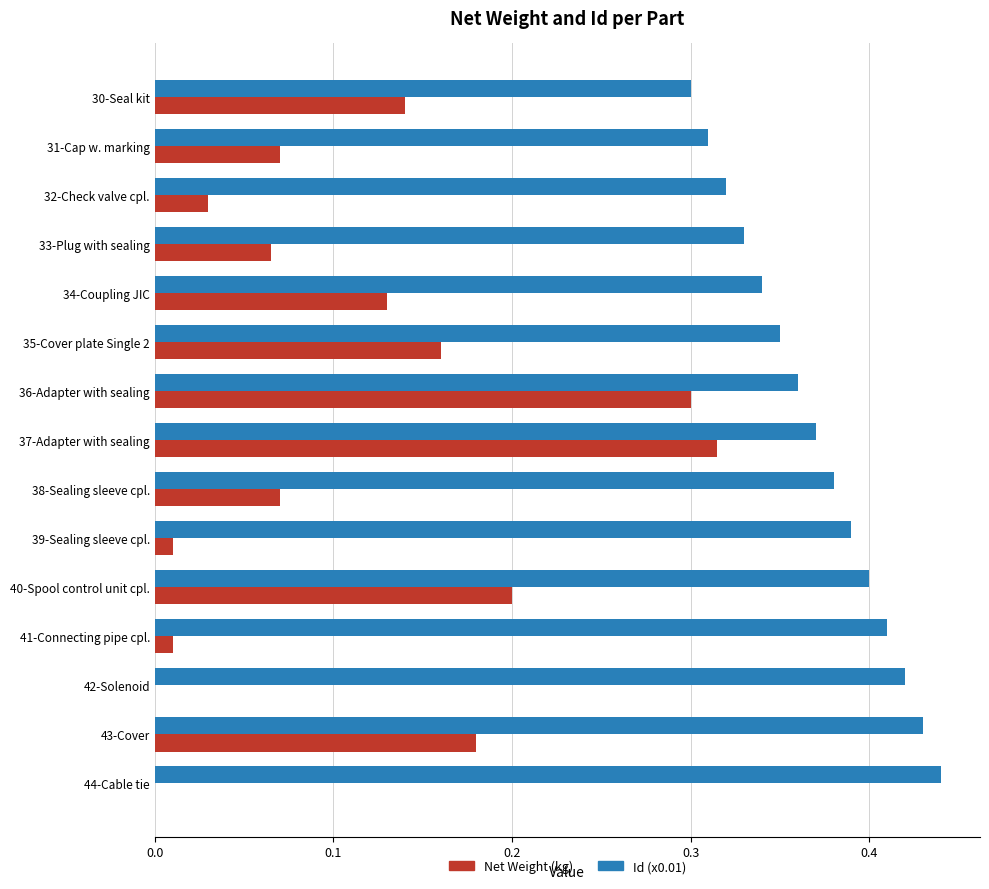

What is the sum of the Id (x0.01) values at 41-Connecting pipe cpl. and 30-Seal kit?

0.7